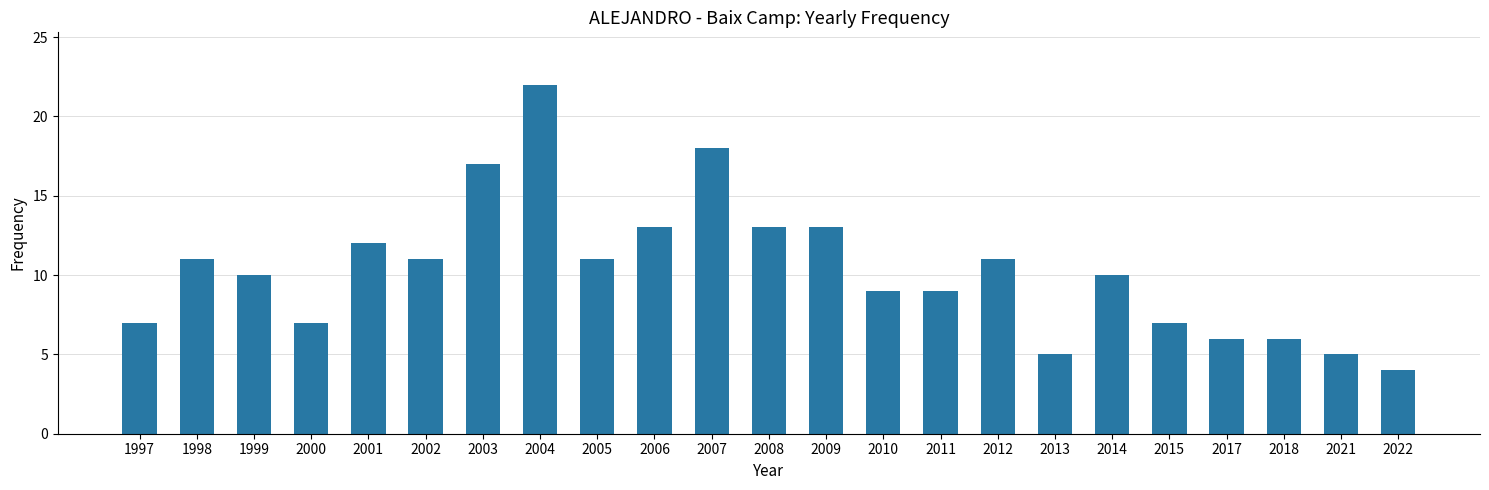

Between 2004 and 2005, which is larger?

2004